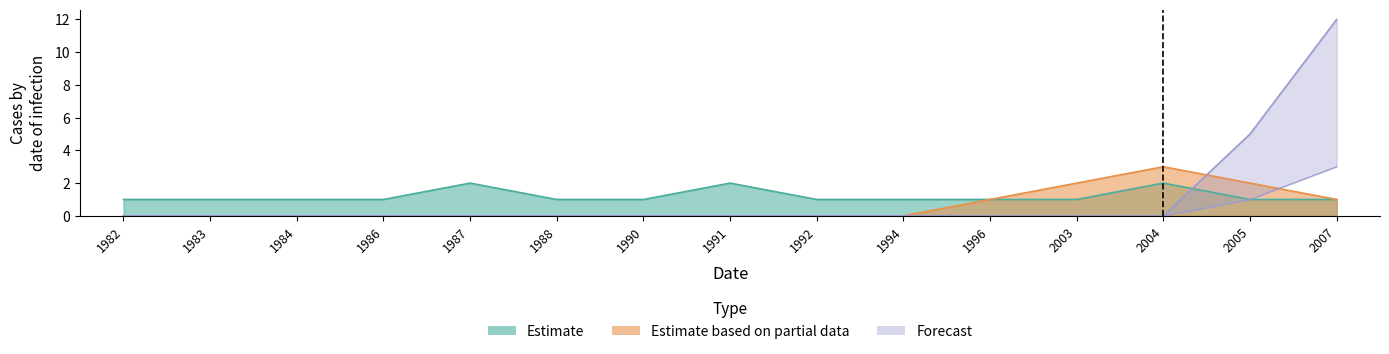

Which series ends up on top after the final intersection of Forecast_high and Estimate?

Forecast_high